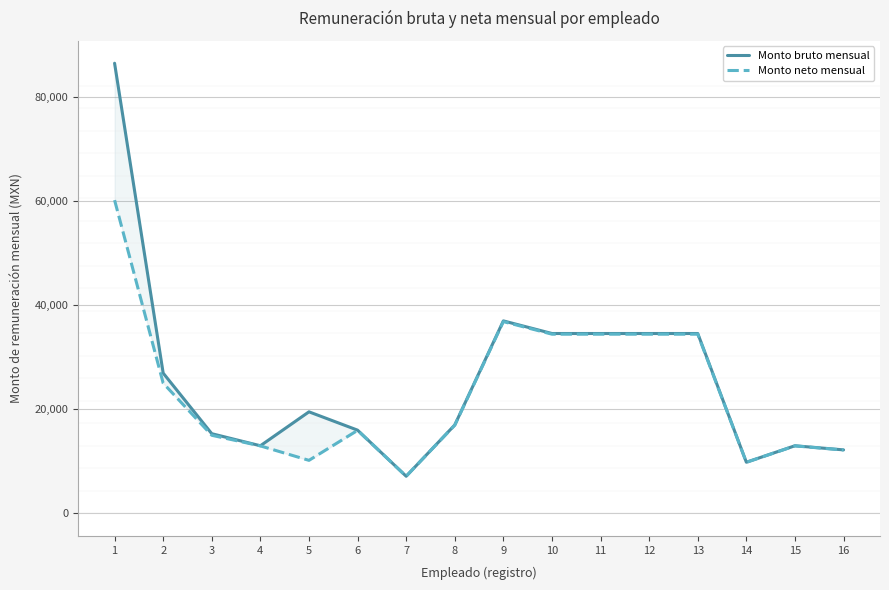

In Monto bruto mensual, how many points are higher than both neighbors (excluding endpoints)?

3